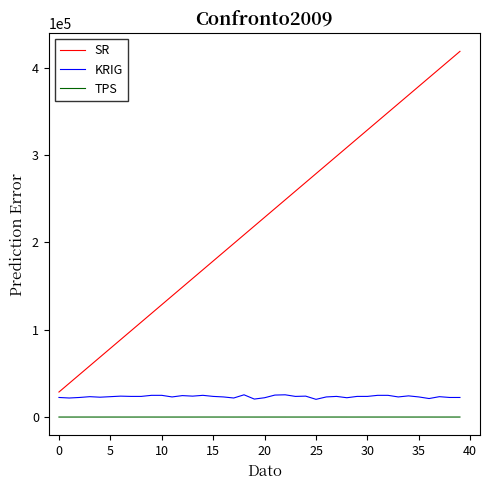

True or false: TPS and SR intersect in this chart.

False